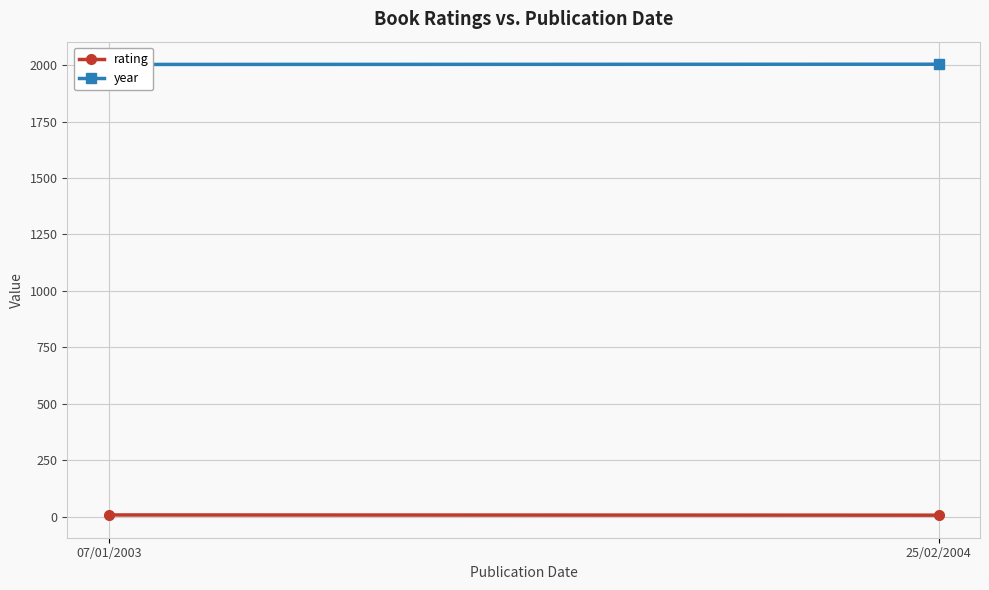

Between 25/02/2004 and 07/01/2003, which is larger?

07/01/2003